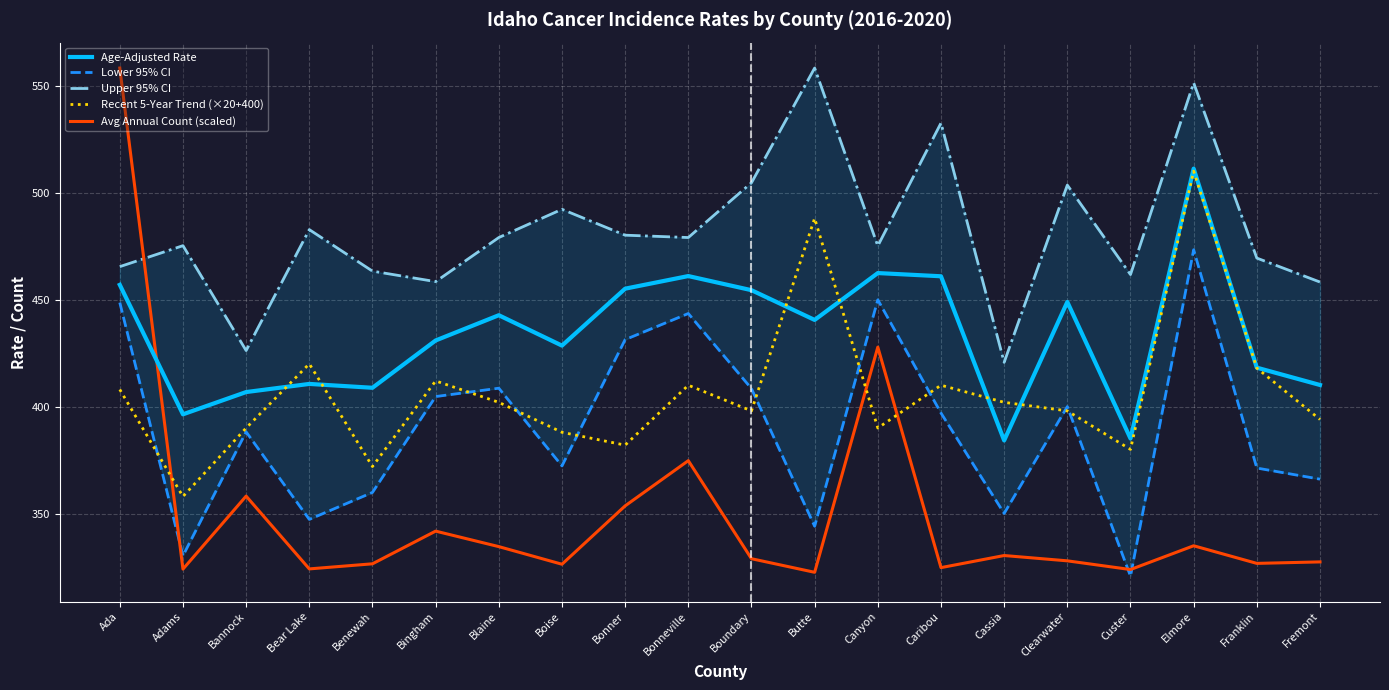

Reading left to right, what are all the values shown in this chart?

Age-Adjusted Rate: 456.9	396.4	406.8	410.6	408.8	430.9	442.7	428.5	455.1	461.0	454.4	440.5	462.4	460.9	384.2	448.9	385.1	511.2	418.2	410.1
Lower 95% CI: 448.6	330.3	388.2	347.3	359.9	404.7	408.6	372.3	431.3	443.5	408.4	344.1	449.9	397.0	350.1	400.0	320.8	473.3	371.3	366.1
Upper 95% CI: 465.4	475.2	426.2	482.7	463.3	458.4	479.0	492.2	480.1	479.0	504.6	558.2	475.1	532.5	420.7	503.5	461.7	551.3	469.4	458.2
Recent 5-Year Trend (×20+400): 408.0	358.0	390.0	420.0	372.0	412.0	402.0	388.0	382.0	410.0	398.0	488.0	390.0	410.0	402.0	398.0	380.0	510.0	418.0	394.0
Avg Annual Count (scaled): 558.2	324.1	358.2	324.2	326.6	341.8	334.6	326.4	353.6	374.7	328.9	322.6	427.8	324.8	330.4	327.9	323.9	335.0	326.7	327.4